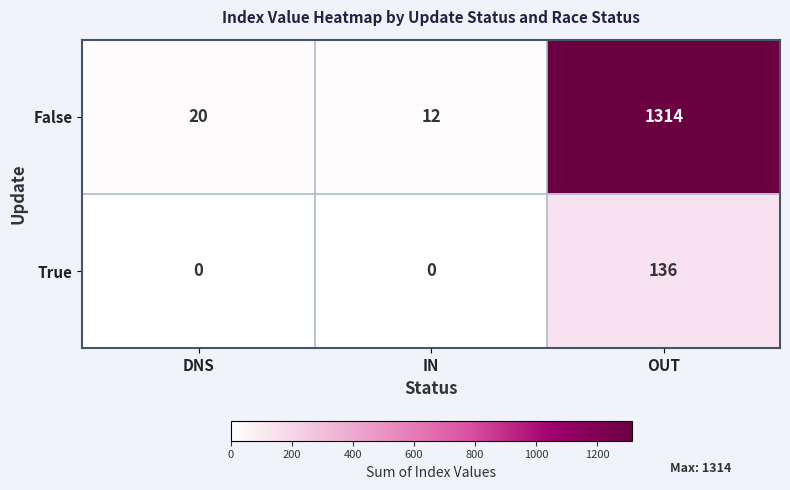

At which category does the chart reach its peak across all series?

OUT